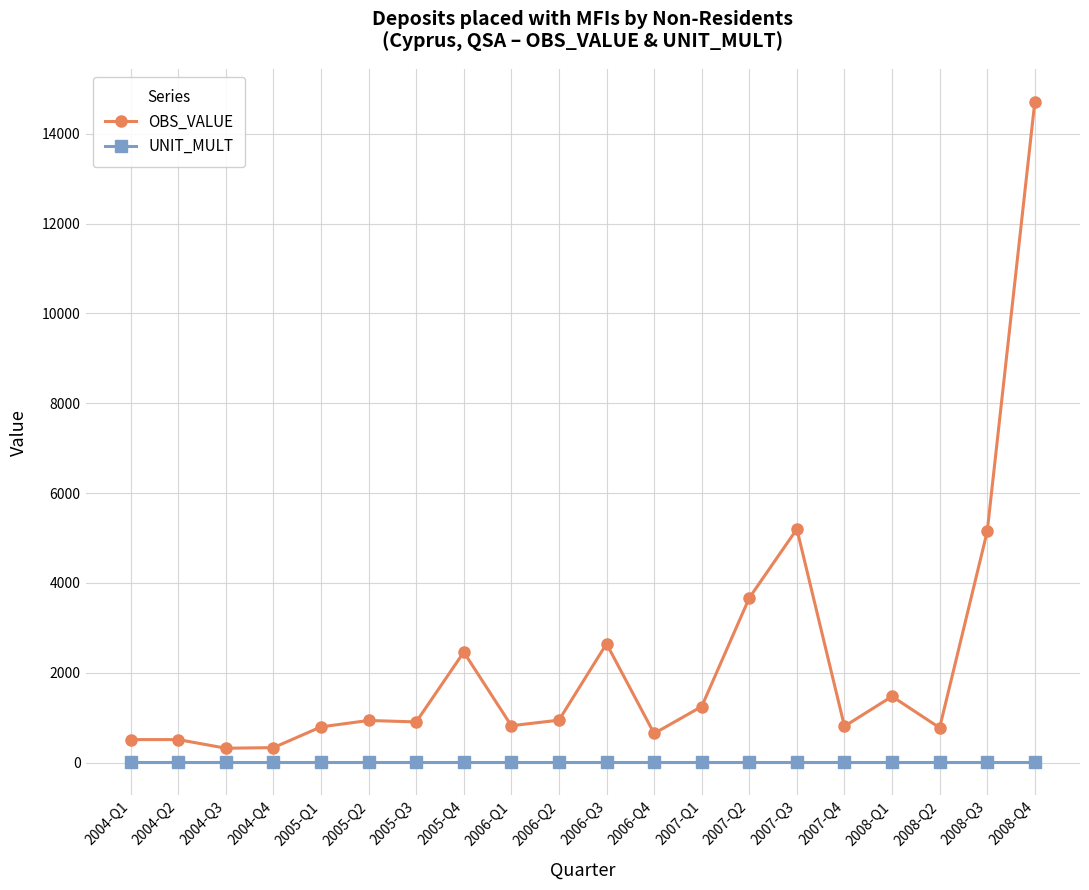

Is this an area chart (filled region under the line)?

No